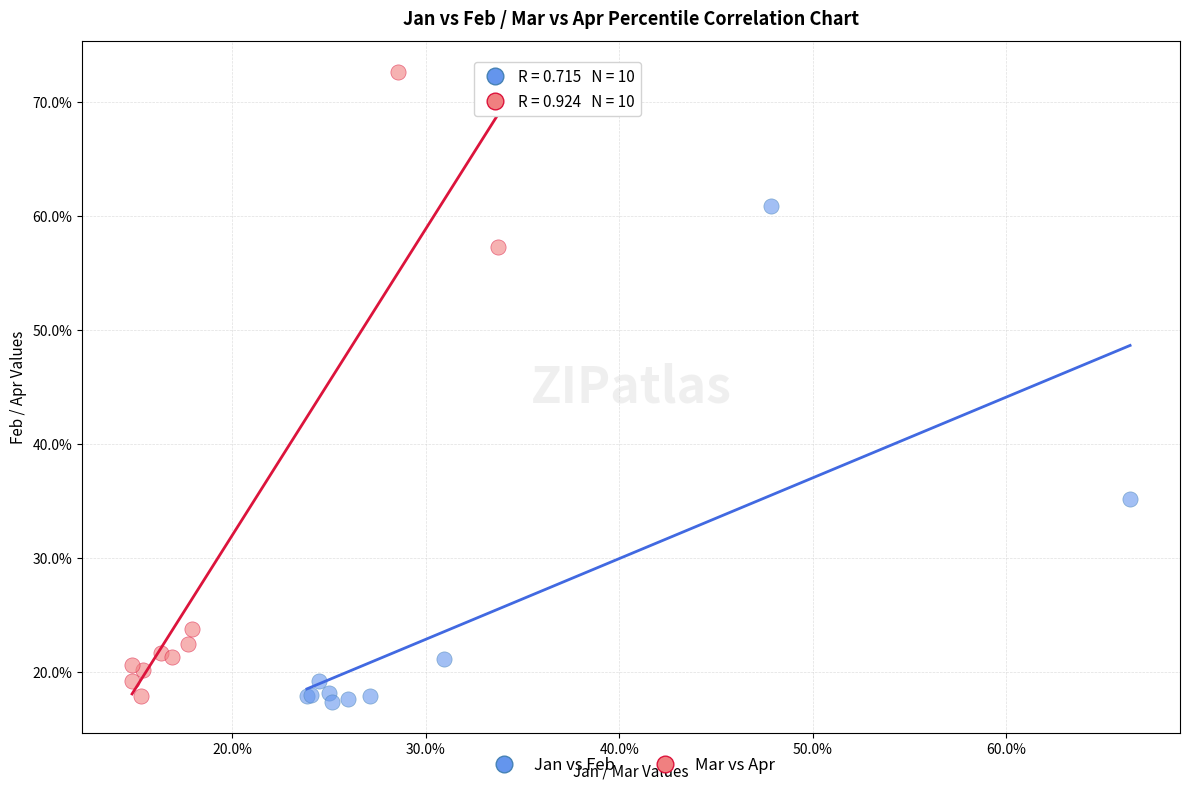

Which series contains the highest Y value?

Mar vs Apr